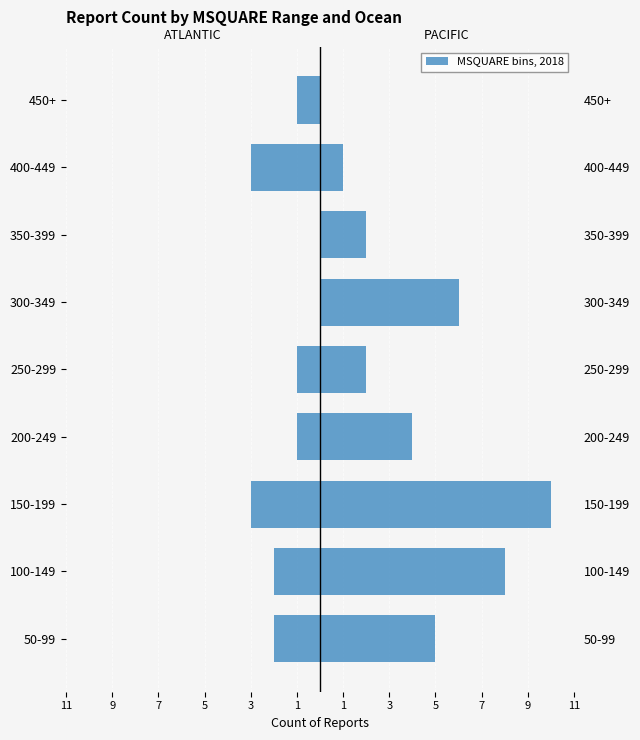

The value of PACIFIC at 50-99 is 8. True or false?

False